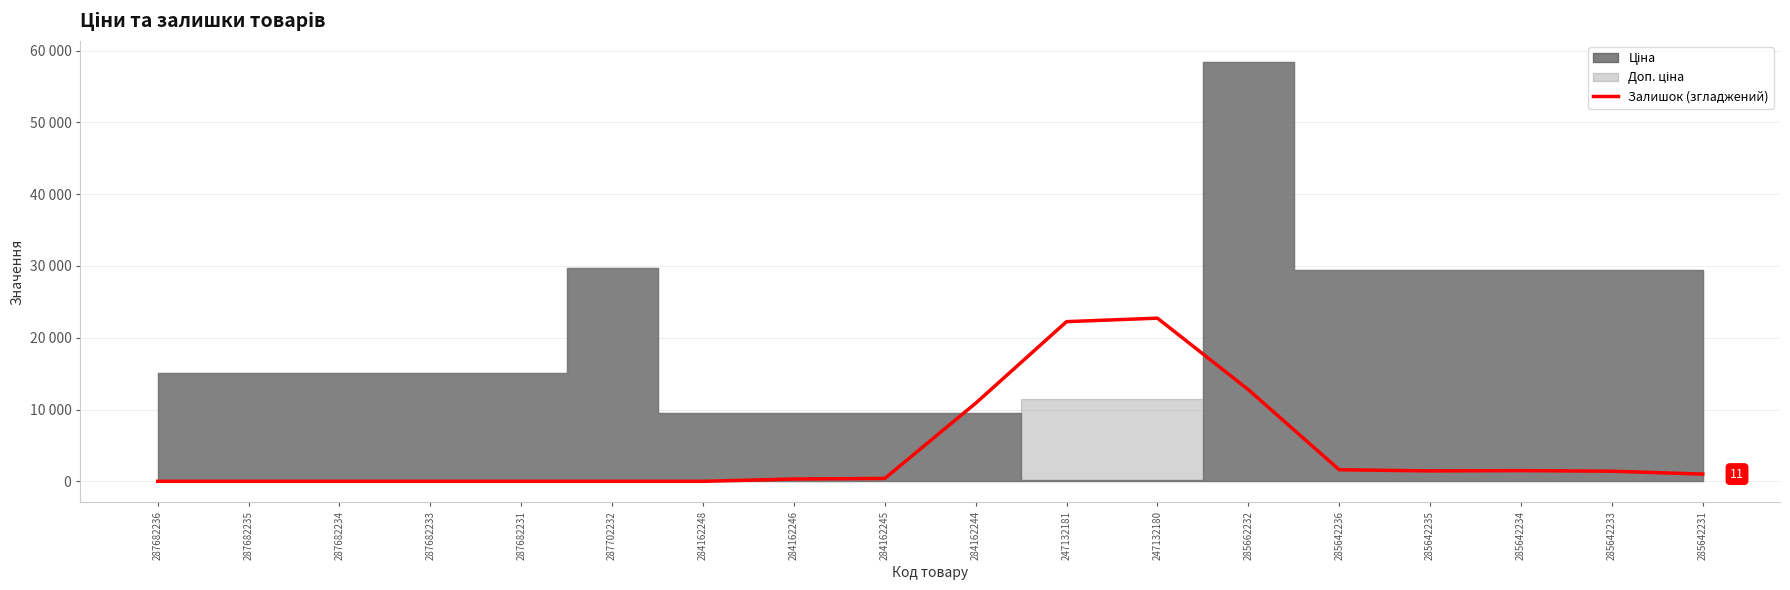

Where is the first local minimum?

285642235